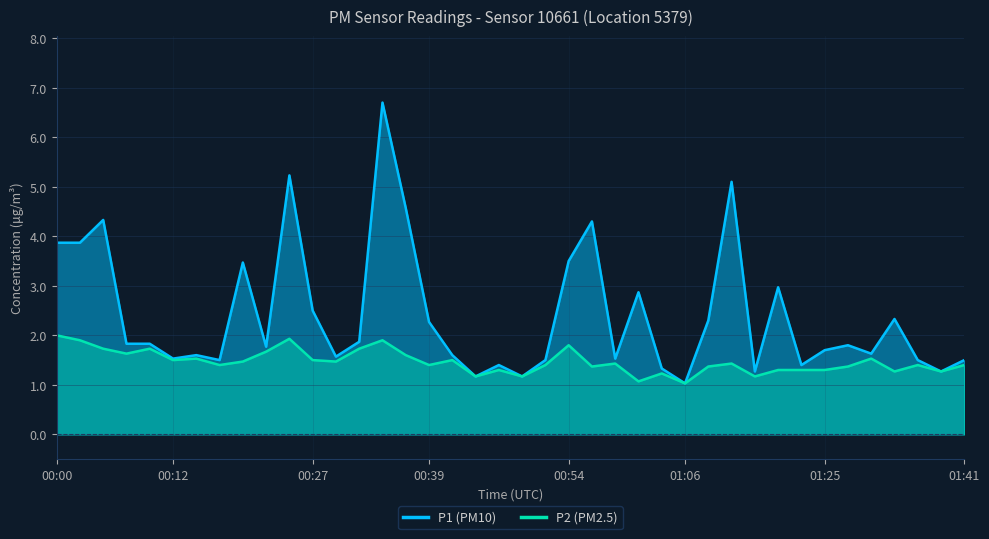

Reading left to right, extract all data points from this chart.

P1: 00:00=3.9	00:02=3.9	00:05=4.3	00:07=1.8	00:10=1.8	00:12=1.5	00:15=1.6	00:17=1.5	00:20=3.5	00:22=1.8	00:25=5.2	00:27=2.5	00:29=1.6	00:32=1.9	00:34=6.7	00:37=4.6	00:39=2.3	00:42=1.6	00:44=1.2	00:47=1.4	00:49=1.2	00:52=1.5	00:54=3.5	00:57=4.3	00:59=1.5	01:01=2.9	01:04=1.3	01:06=1.0	01:09=2.3	01:12=5.1	01:14=1.3	01:17=3.0	01:19=1.4	01:25=1.7	01:28=1.8	01:30=1.6	01:33=2.3	01:35=1.5	01:38=1.3	01:41=1.5
P2: 00:00=2.0	00:02=1.9	00:05=1.7	00:07=1.6	00:10=1.7	00:12=1.5	00:15=1.5	00:17=1.4	00:20=1.5	00:22=1.7	00:25=1.9	00:27=1.5	00:29=1.5	00:32=1.7	00:34=1.9	00:37=1.6	00:39=1.4	00:42=1.5	00:44=1.2	00:47=1.3	00:49=1.2	00:52=1.4	00:54=1.8	00:57=1.4	00:59=1.4	01:01=1.1	01:04=1.2	01:06=1.0	01:09=1.4	01:12=1.4	01:14=1.2	01:17=1.3	01:19=1.3	01:25=1.3	01:28=1.4	01:30=1.5	01:33=1.3	01:35=1.4	01:38=1.3	01:41=1.4